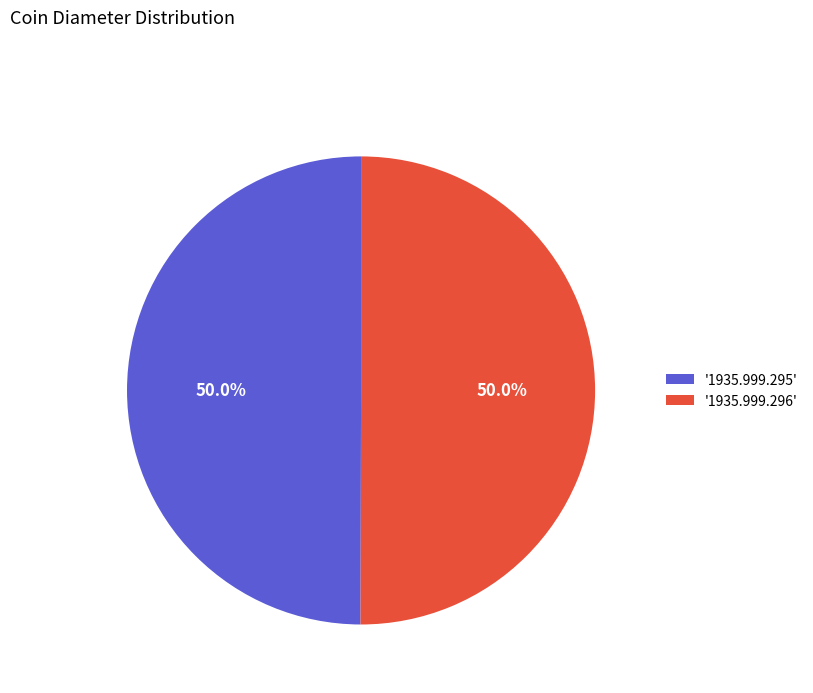

Do '1935.999.295' and '1935.999.296' together represent more than half of the pie?

Yes